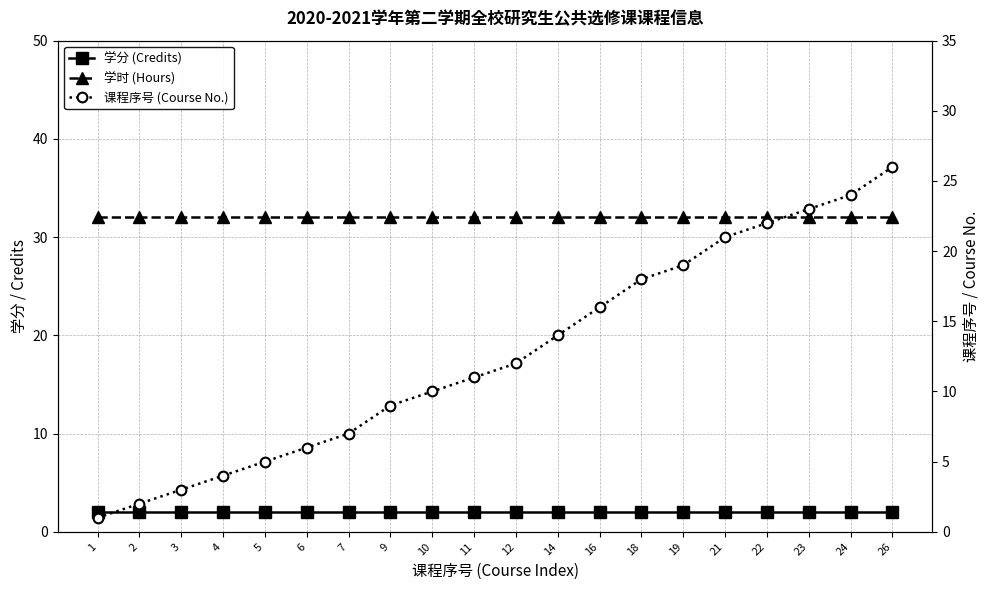

At which category does the chart reach its minimum across all series?

1